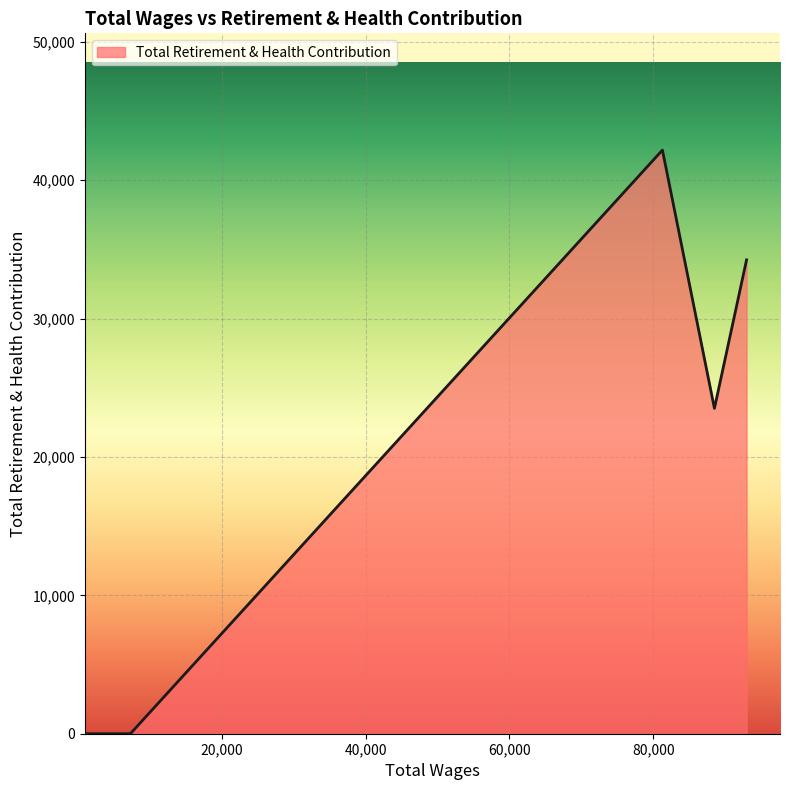

What is the difference between the maximum and minimum values?

42171